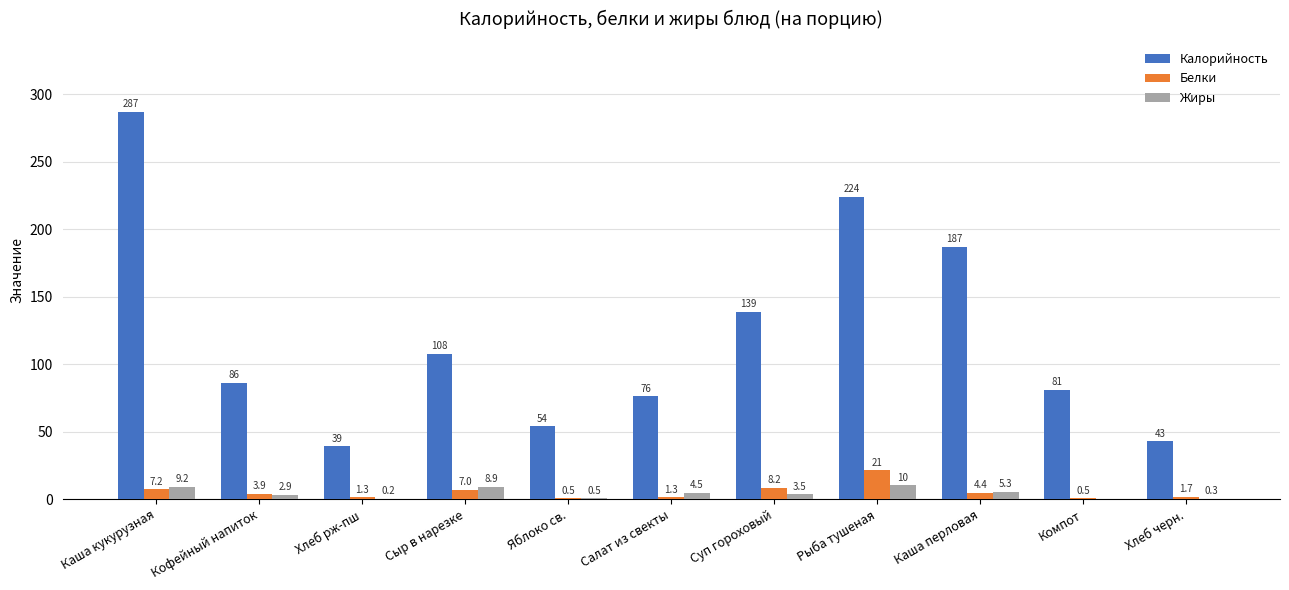

What is the approximate value of Калорийность at Яблоко св.?

53.9